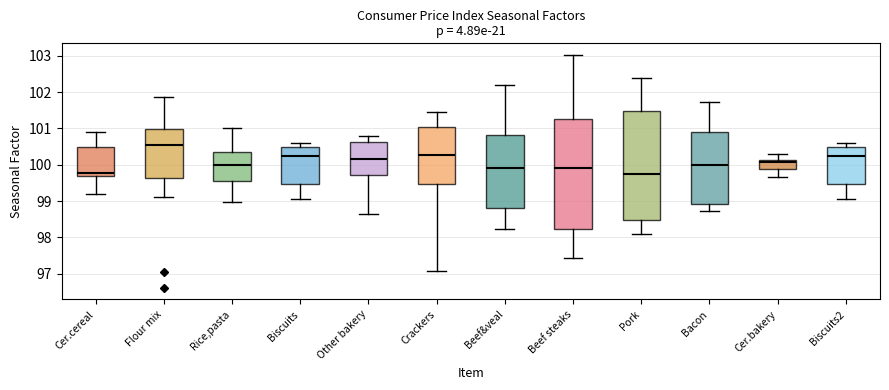

Reading left to right, transcribe this box plot: for each box, give where its median line is, the range the box spans, and where its two whiskers end, as read against the y-axis. The values are not printed on the chart, so give them approximately, as read against the axis.

Cer.cereal: median 99.8, box 99.7 to 100.5, whiskers 99.2 to 100.9
Flour mix: median 100.5, box 99.6 to 101.0, whiskers 99.1 to 101.9
Rice,pasta: median 100.0, box 99.5 to 100.3, whiskers 99.0 to 101.0
Biscuits: median 100.2, box 99.5 to 100.5, whiskers 99.0 to 100.6
Other bakery: median 100.2, box 99.7 to 100.6, whiskers 98.6 to 100.8
Crackers: median 100.3, box 99.5 to 101.0, whiskers 97.1 to 101.5
Beef&veal: median 99.9, box 98.8 to 100.8, whiskers 98.2 to 102.2
Beef steaks: median 99.9, box 98.2 to 101.3, whiskers 97.4 to 103.0
Pork: median 99.7, box 98.5 to 101.5, whiskers 98.1 to 102.4
Bacon: median 100.0, box 98.9 to 100.9, whiskers 98.7 to 101.7
Cer.bakery: median 100.1 (just below the box's upper edge), box 99.9 to 100.1, whiskers 99.7 to 100.3
Biscuits2: median 100.2, box 99.5 to 100.5, whiskers 99.0 to 100.6